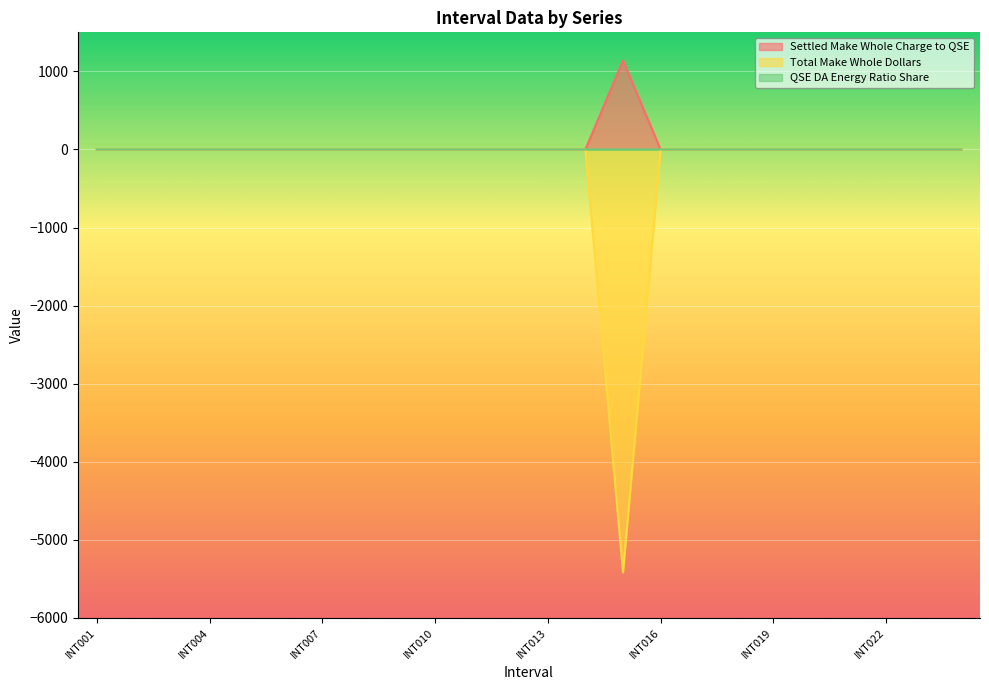

Rank the series at INT022 from lowest to highest value.

Settled Make Whole Charge to QSE, Total Make Whole Dollars, QSE DA Energy Ratio Share